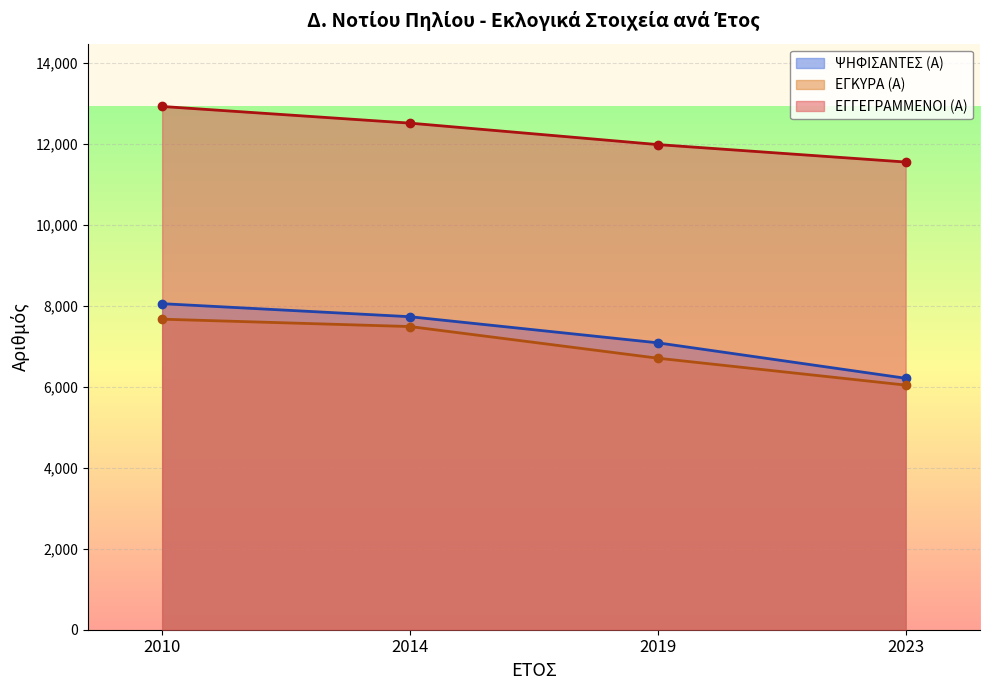

Which category has the highest value in the ΨΗΦΙΣΑΝΤΕΣ (Α) series?

2010